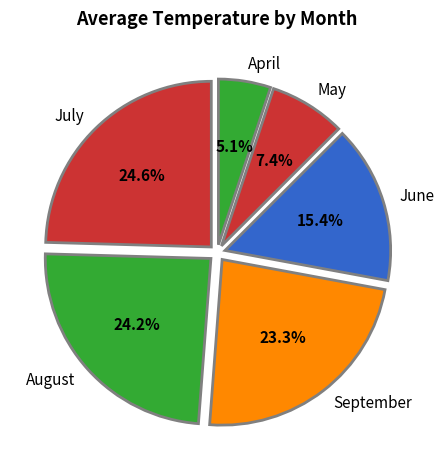

Which slice is the smallest?

April